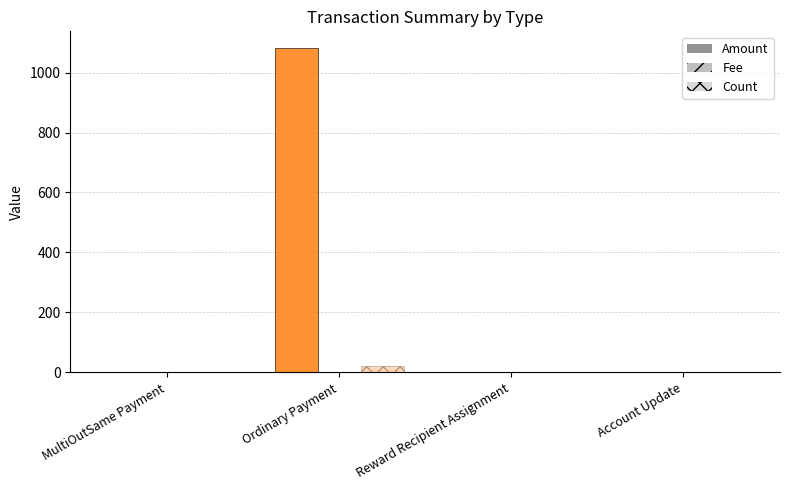

Rank the series by their maximum value, from highest to lowest.

Amount, Count, Fee